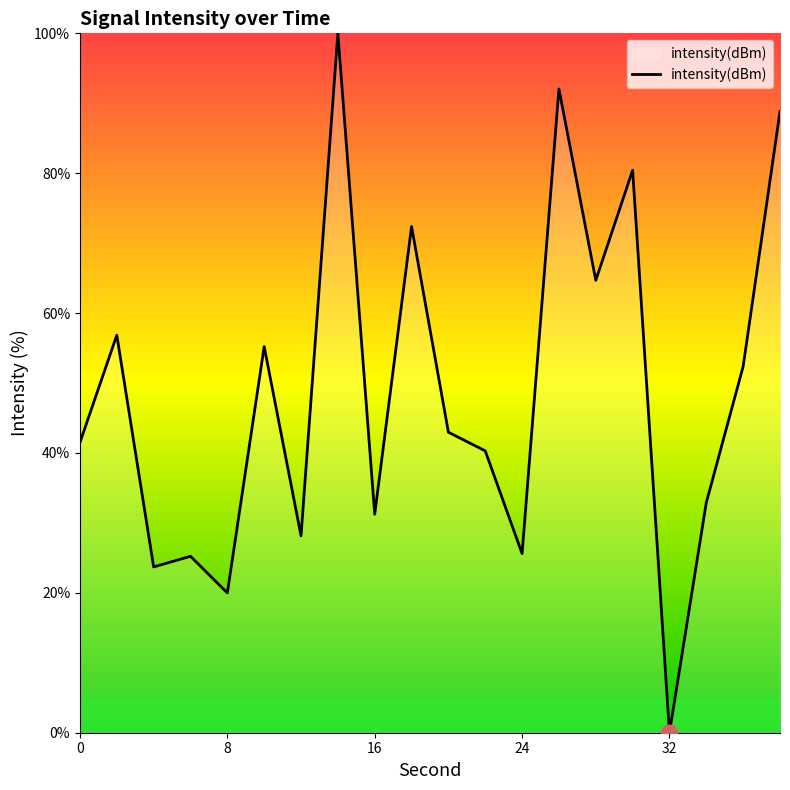

What is the difference between the maximum and minimum values?

100.0